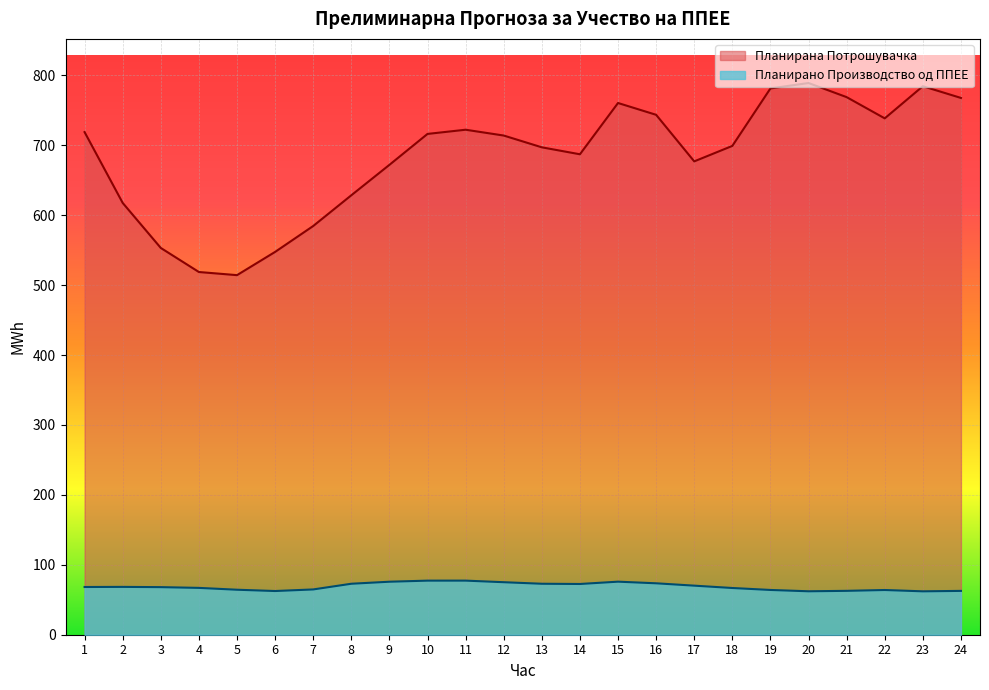

What are all the series names shown in the legend?

Планирана Потрошувачка, Планирано Производство од ППЕЕ